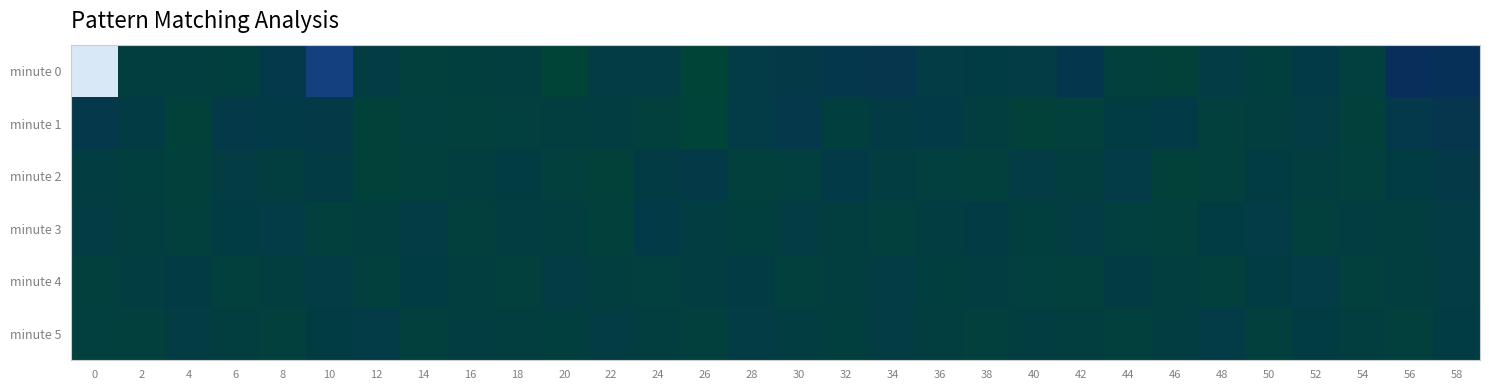

What is the greatest value displayed?

-115.4